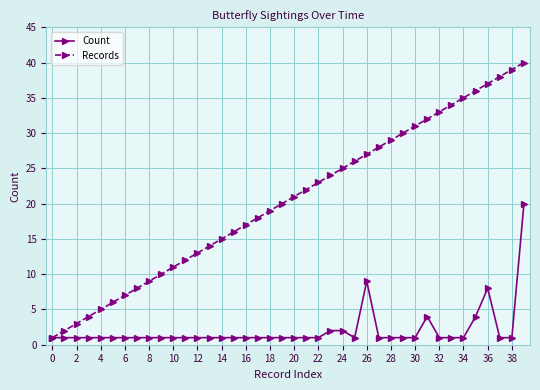

True or false: Records has more than 1 interior local peaks.

False